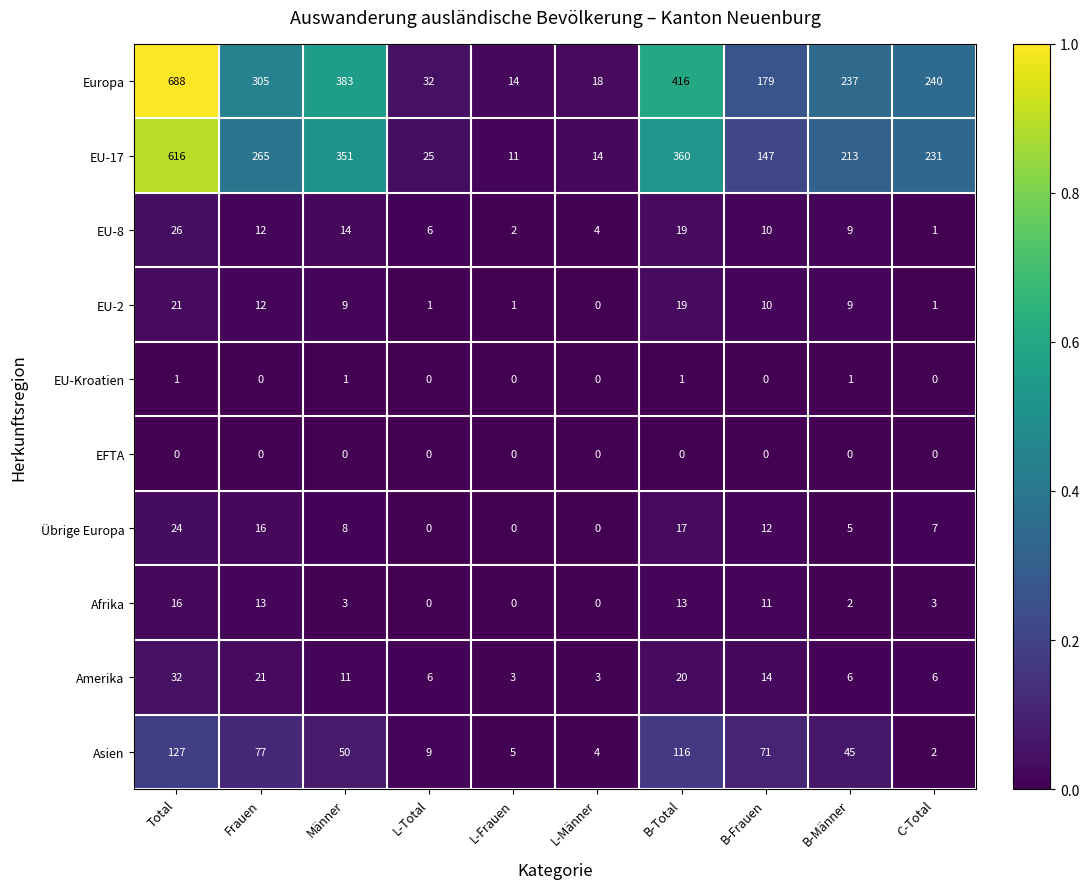

What is the difference between the maximum and second lowest values in the Asien series?

123